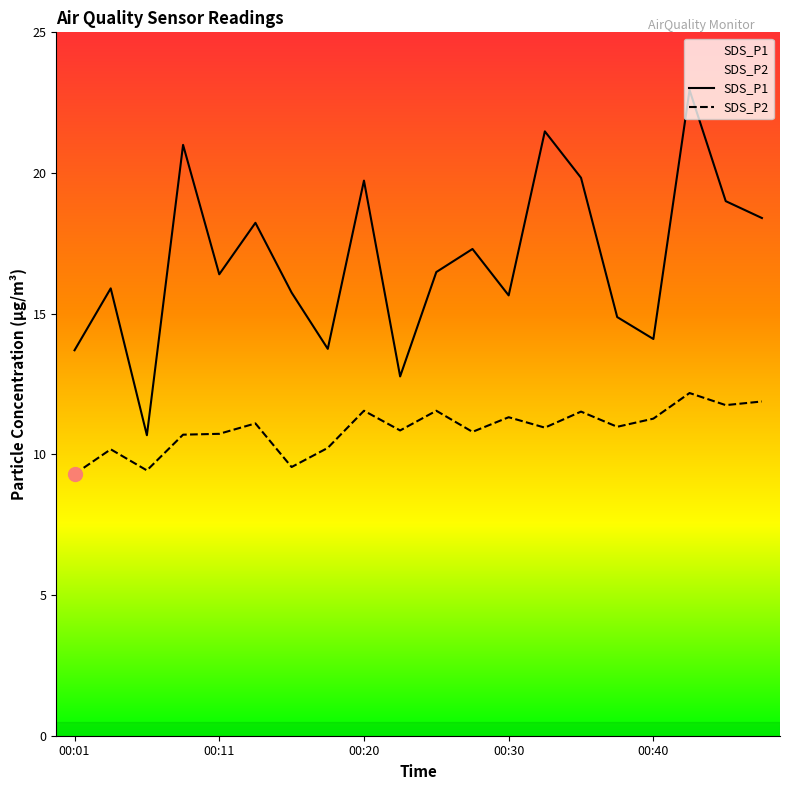

Reading left to right, what are all the values shown in this chart?

SDS_P1: 13.7	15.9	10.7	21.0	16.4	18.2	15.8	13.8	19.7	12.8	16.5	17.3	15.7	21.5	19.8	14.9	14.1	22.9	19.0	18.4
SDS_P2: 9.3	10.2	9.4	10.7	10.7	11.1	9.6	10.2	11.6	10.8	11.6	10.8	11.3	10.9	11.5	11.0	11.3	12.2	11.8	11.9